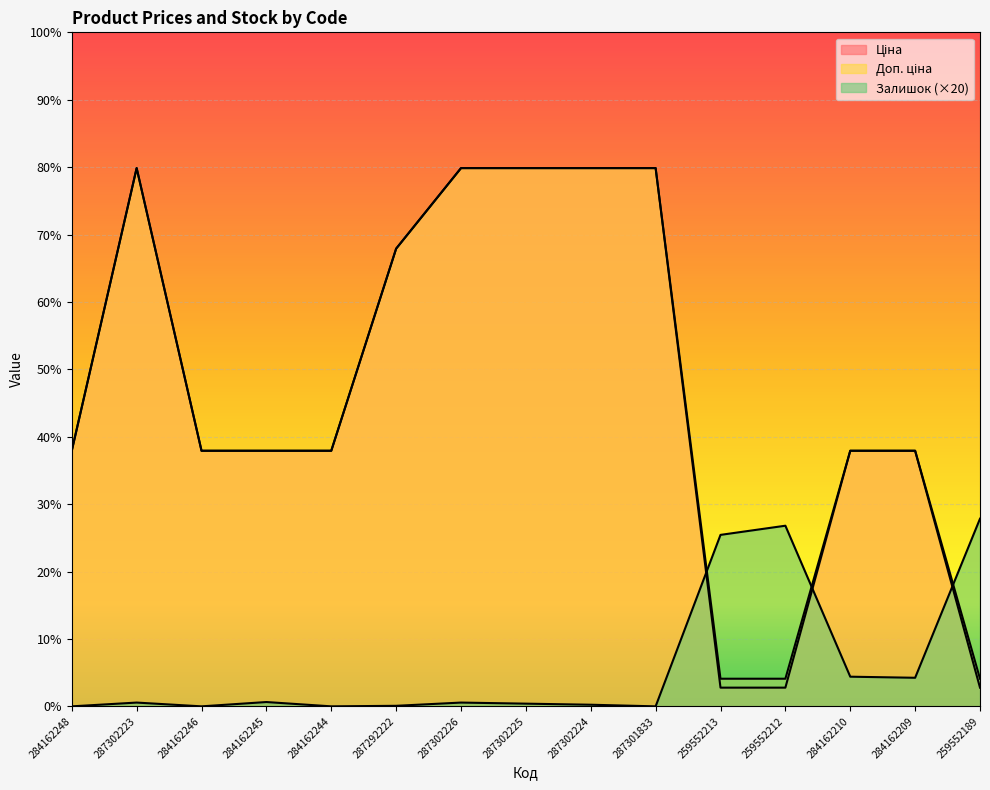

Which series has the largest range (max minus min)?

Ціна